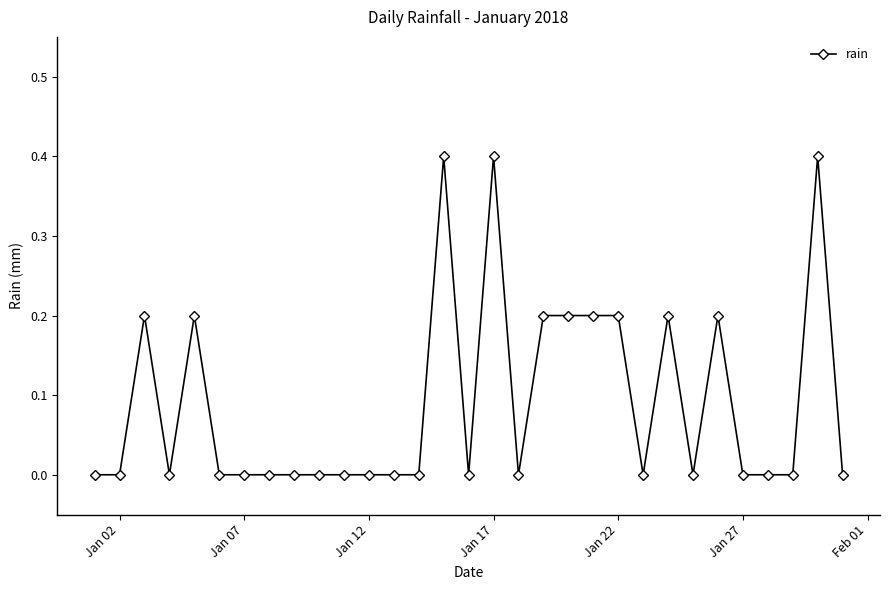

What is the difference between the maximum and minimum values?

0.4